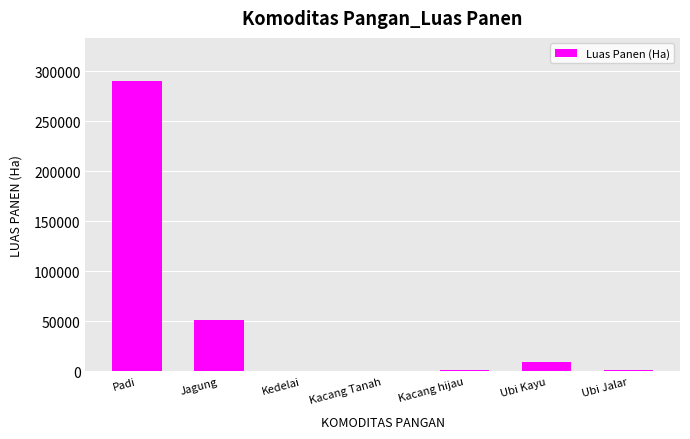

Between Kacang Tanah and Jagung, which is larger?

Jagung